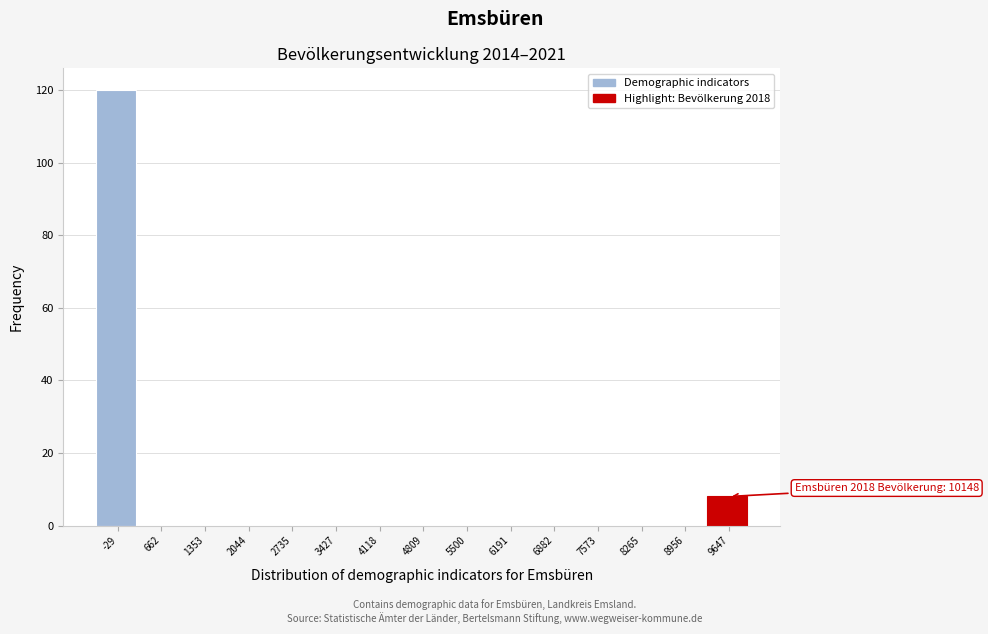

Reading right to left, list all the values displayed in this chart.

9647=8	8956=0	8265=0	7573=0	6882=0	6191=0	5500=0	4809=0	4118=0	3427=0	2735=0	2044=0	1353=0	662=0	-29=120